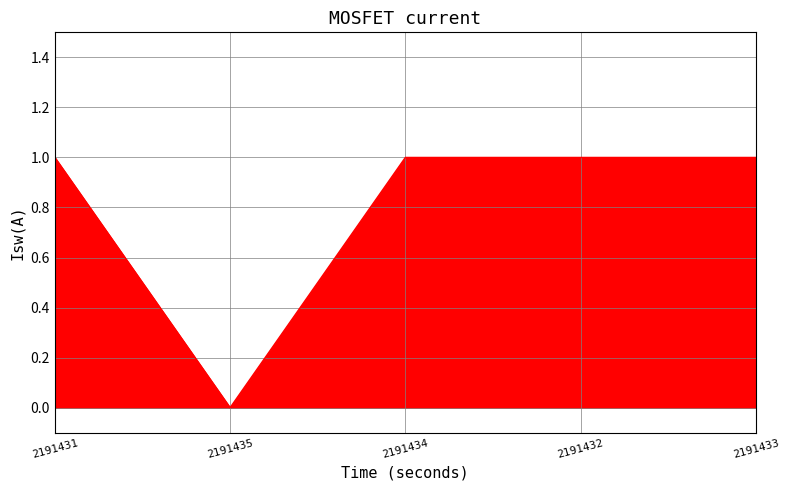

How many series are shown in this chart?

1